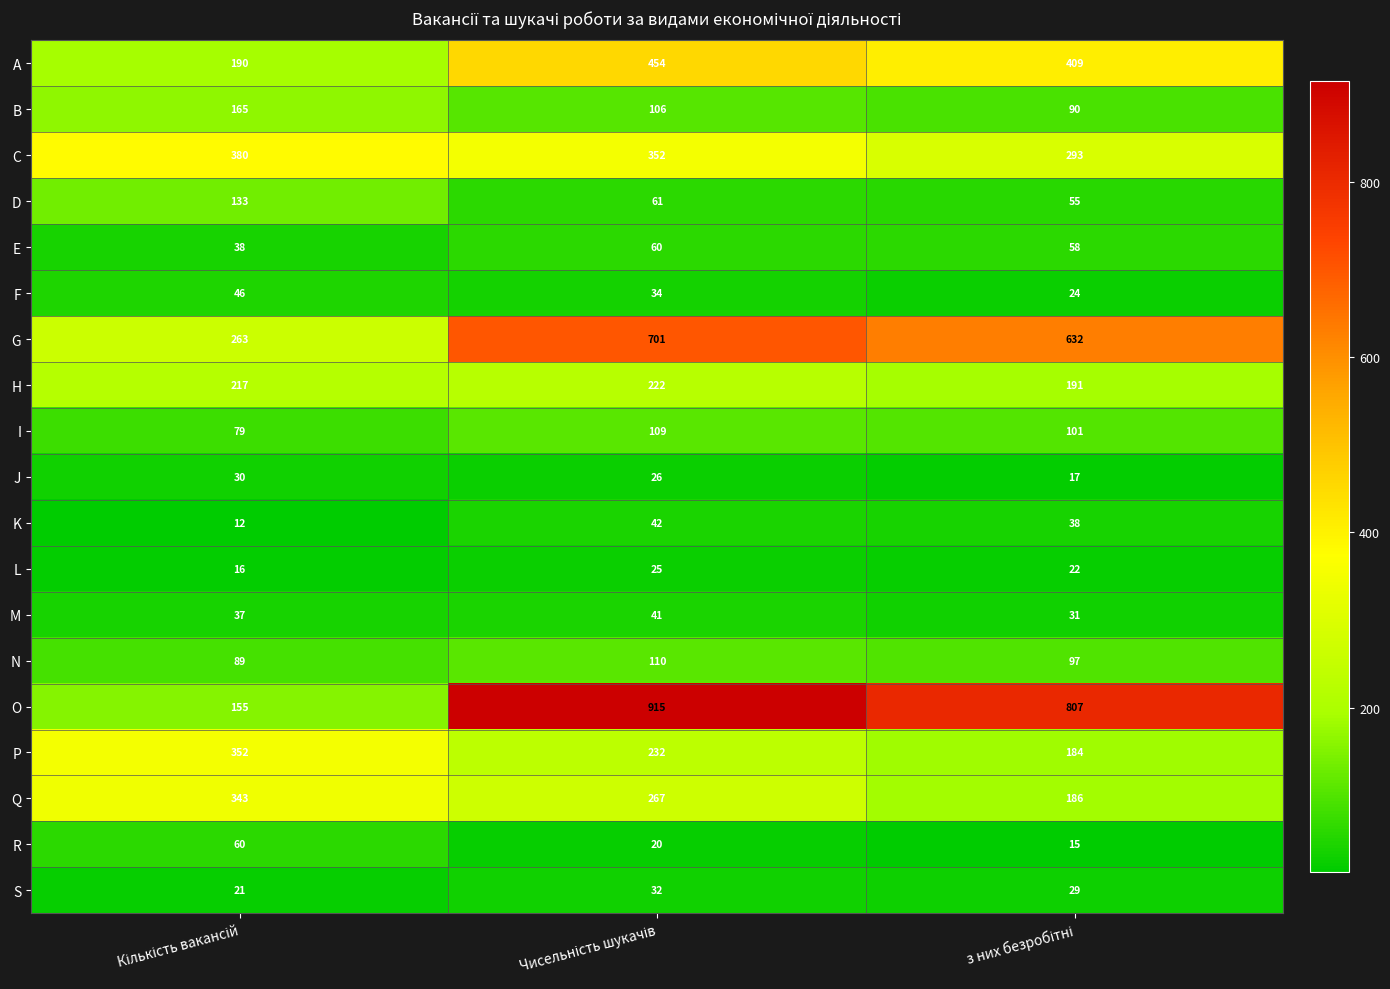

Count the I values in the range 79 to 109.

3